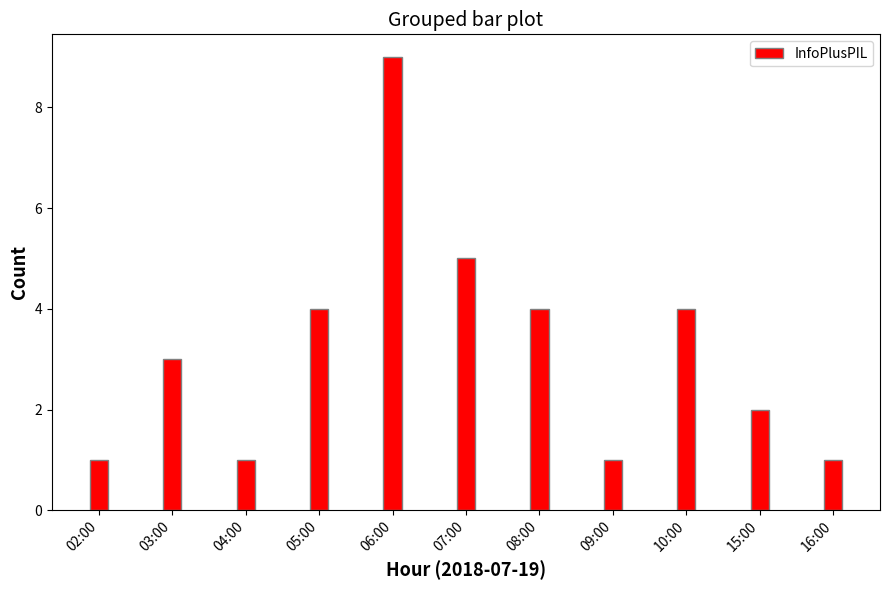

What is the difference between the maximum and minimum values?

8